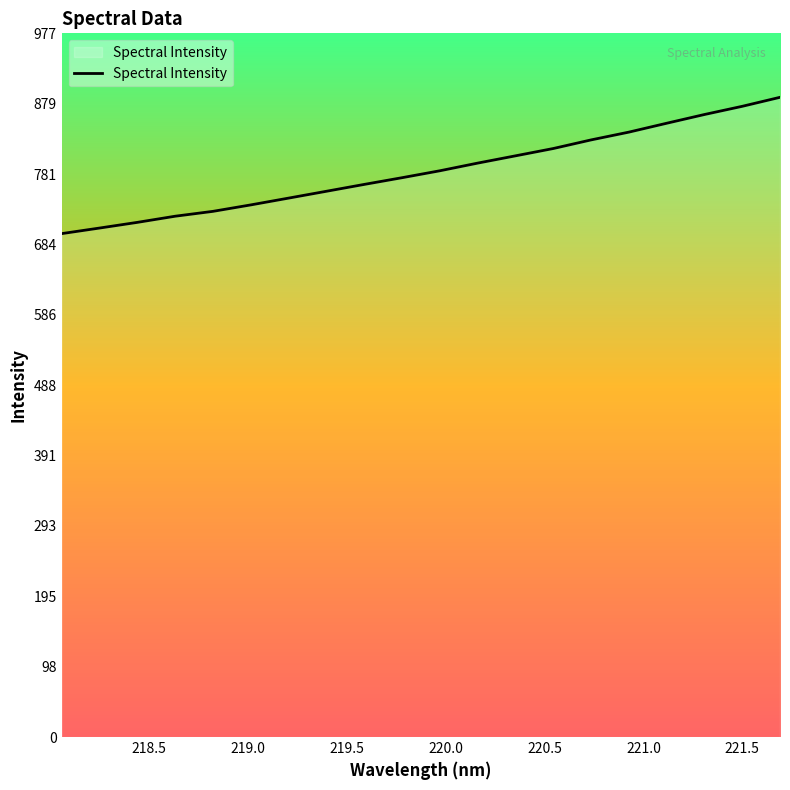

What is the smallest value displayed?

698.7